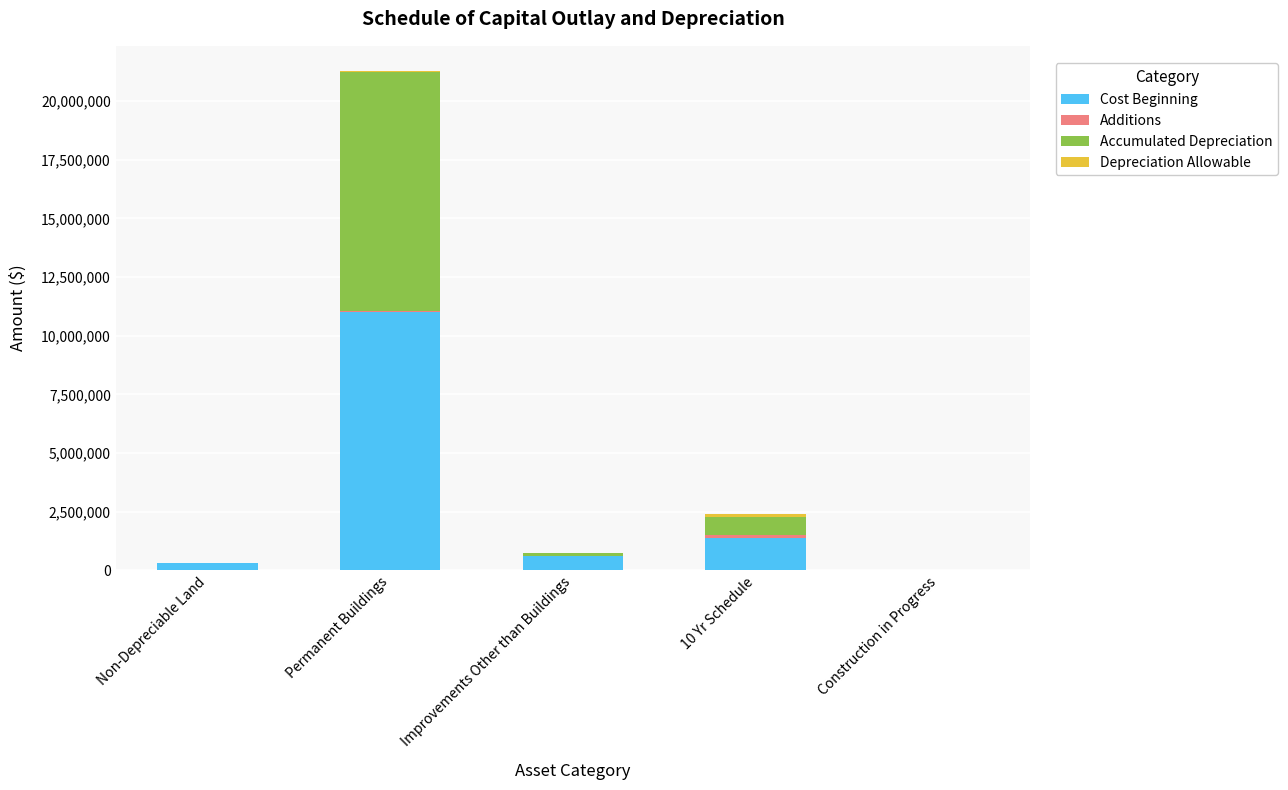

Where is Cost Beginning nearest to the value 5506415?

10 Yr Schedule